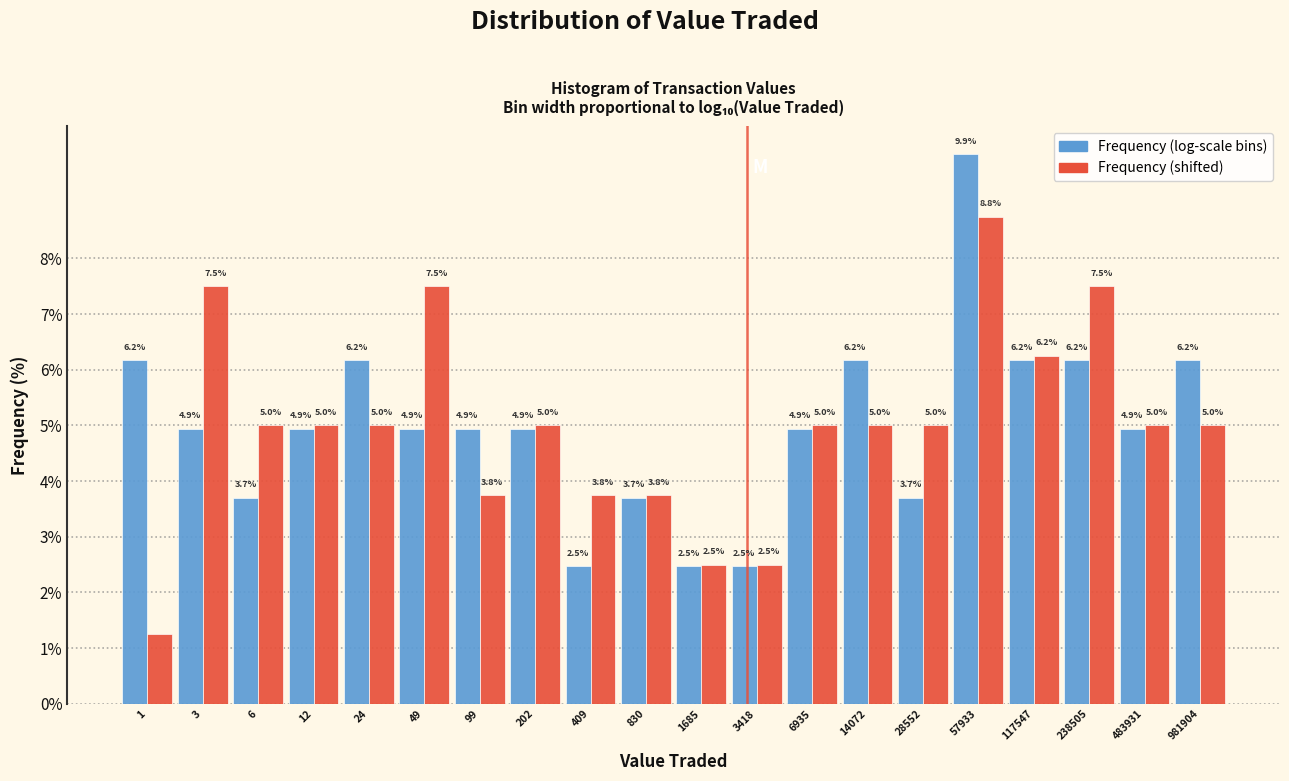

At how many categories does at least one series exceed 1?

20